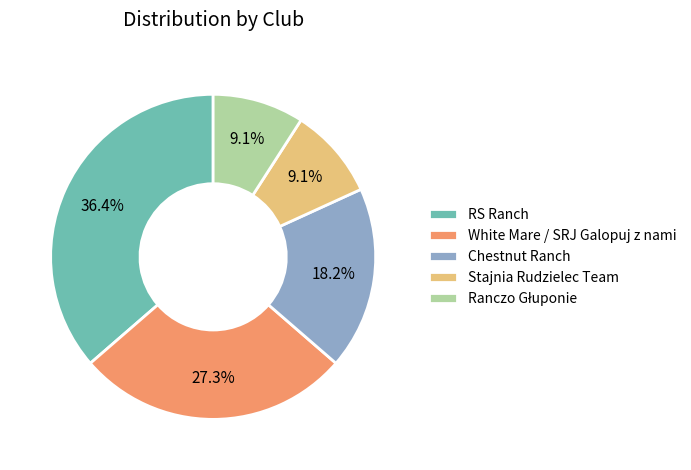

Which slice is the largest?

RS Ranch